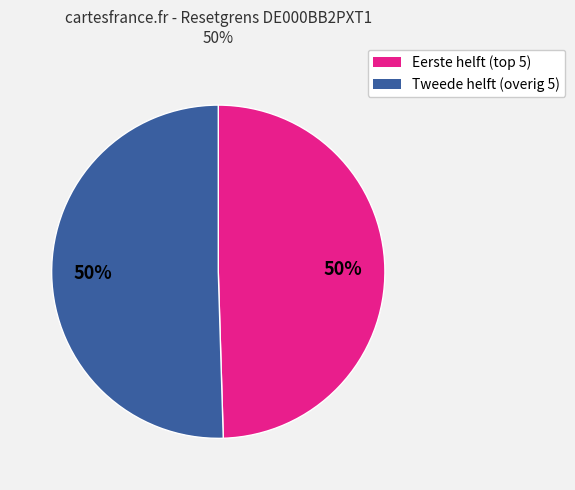

To the nearest percent, what is the average slice percentage?

50%